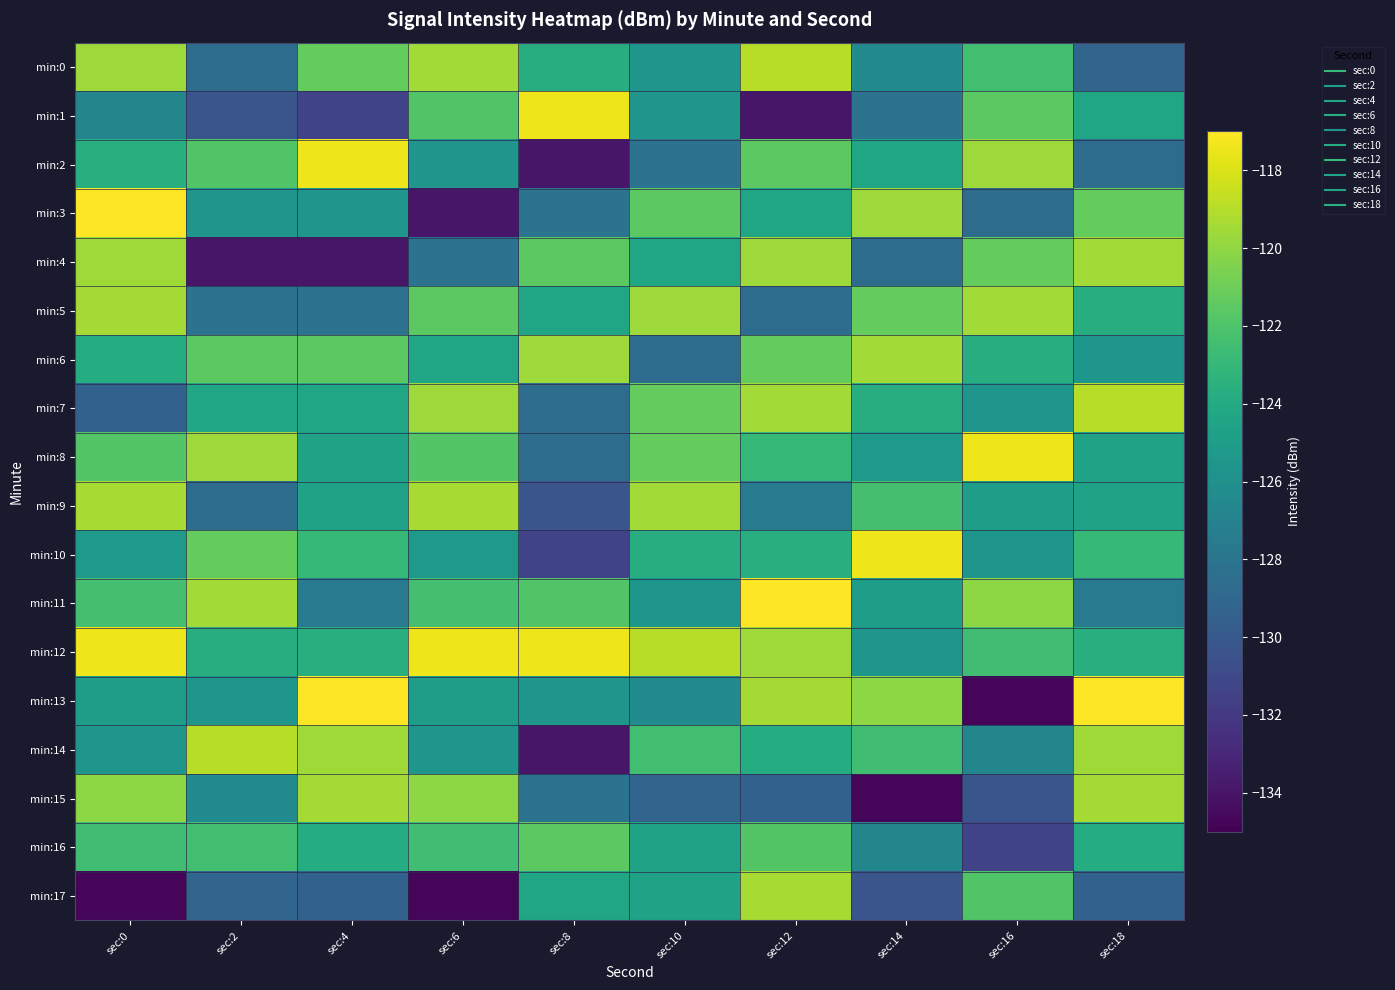

At which category is the sum across all series the highest?

sec:12